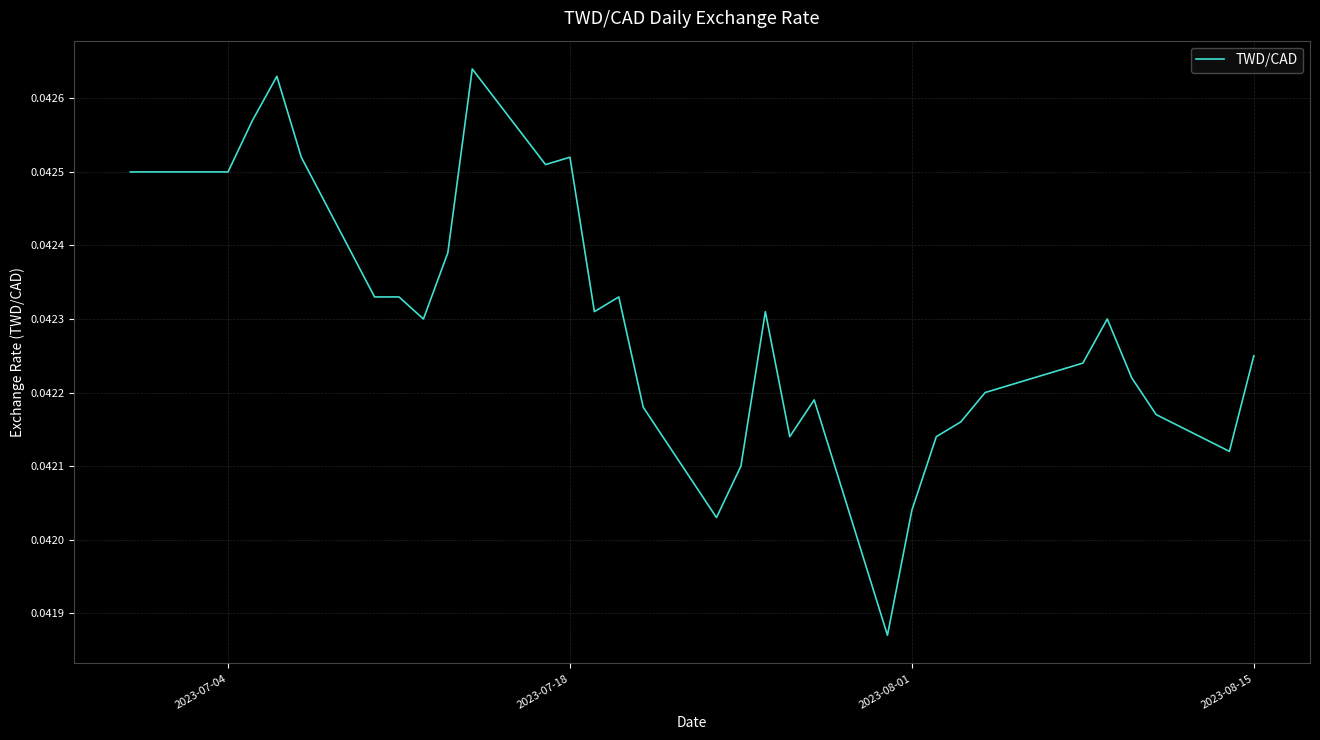

How many lines are shown in the chart?

1